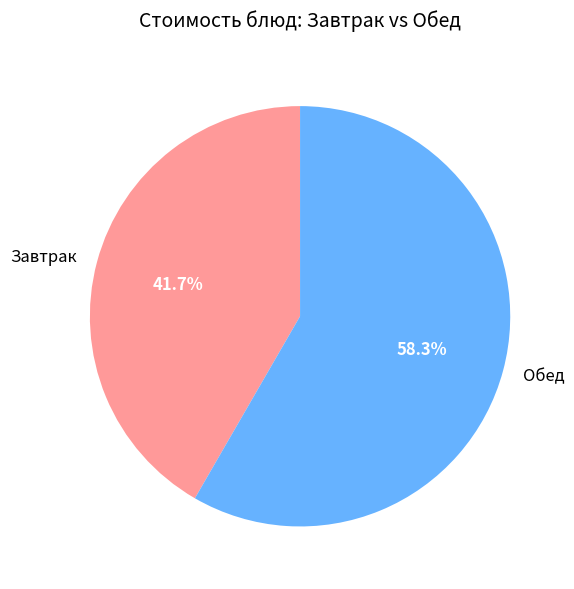

Approximately how many times larger is the value at Завтрак compared to Обед?

0.7